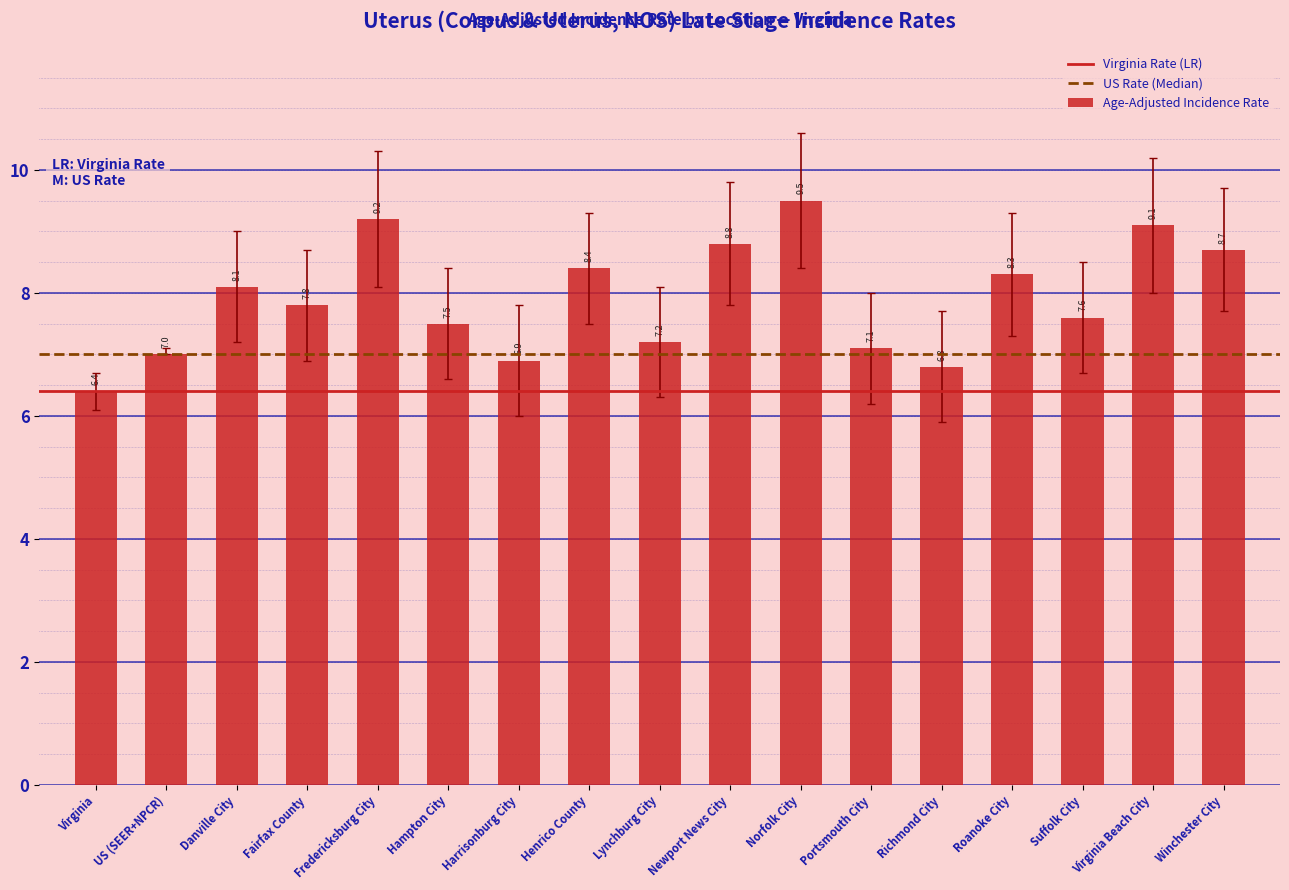

What is the value of the 13th bar from the left?

6.8